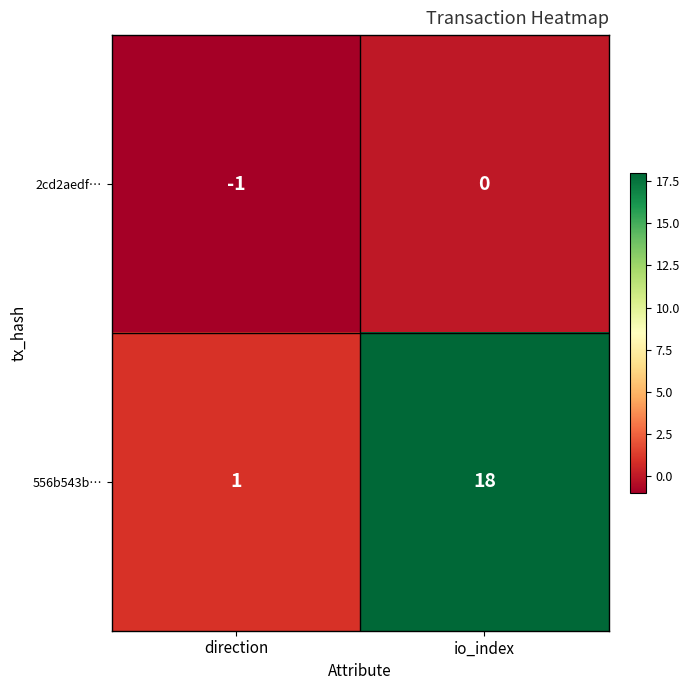

How many series are shown in this chart?

2